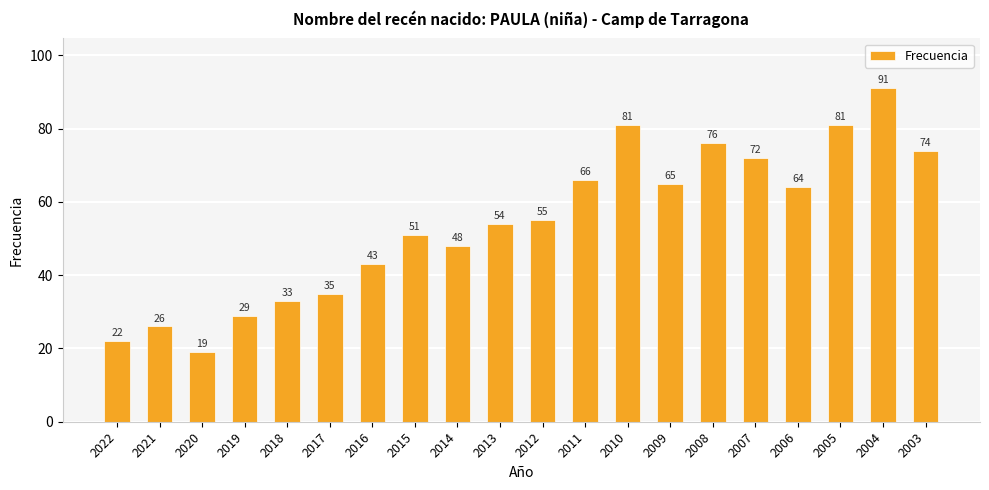

Reading left to right, list all the values displayed in this chart.

2022=22	2021=26	2020=19	2019=29	2018=33	2017=35	2016=43	2015=51	2014=48	2013=54	2012=55	2011=66	2010=81	2009=65	2008=76	2007=72	2006=64	2005=81	2004=91	2003=74